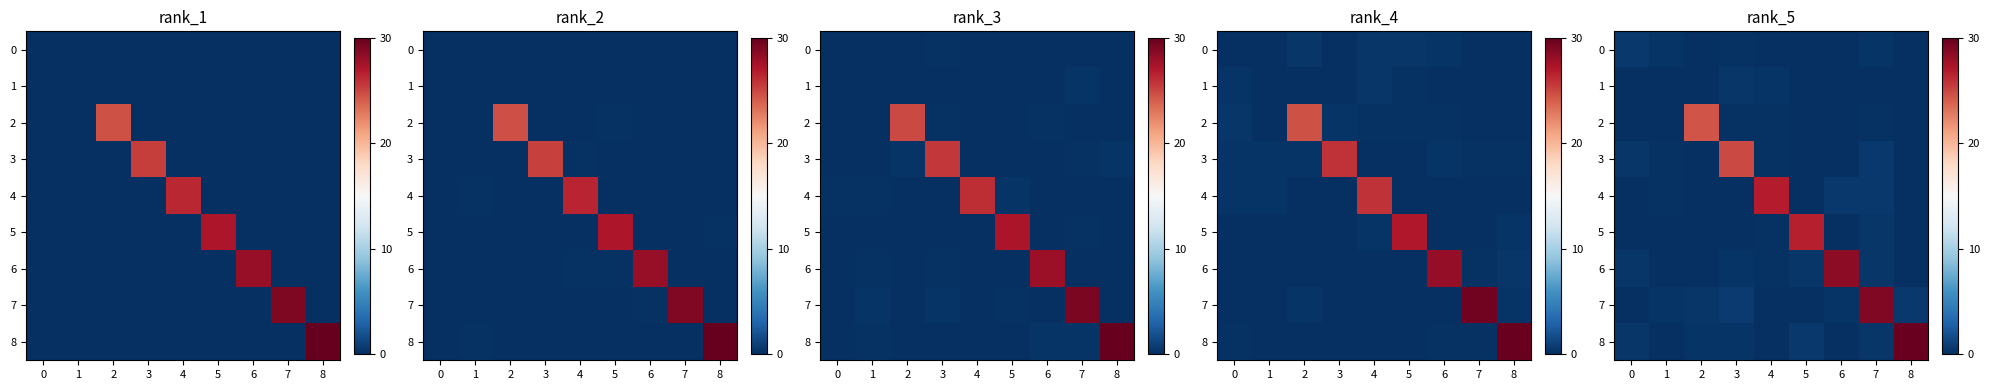

True or false: 1 has a value of -0.2 at 5.

False